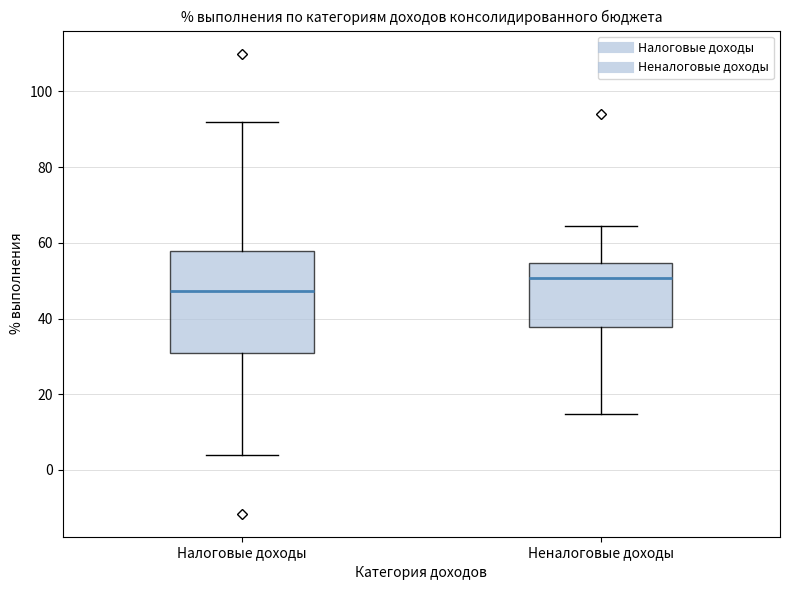

Reading left to right, read every box against the y-axis: the position of its median line, the range the box covers, and the ends of its whiskers. The values are not printed on the chart, so give them approximately, as read against the axis.

Налоговые доходы: median 48, box 30 to 58, whiskers 4 to 92
Неналоговые доходы: median 50, box 38 to 54, whiskers 14 to 64